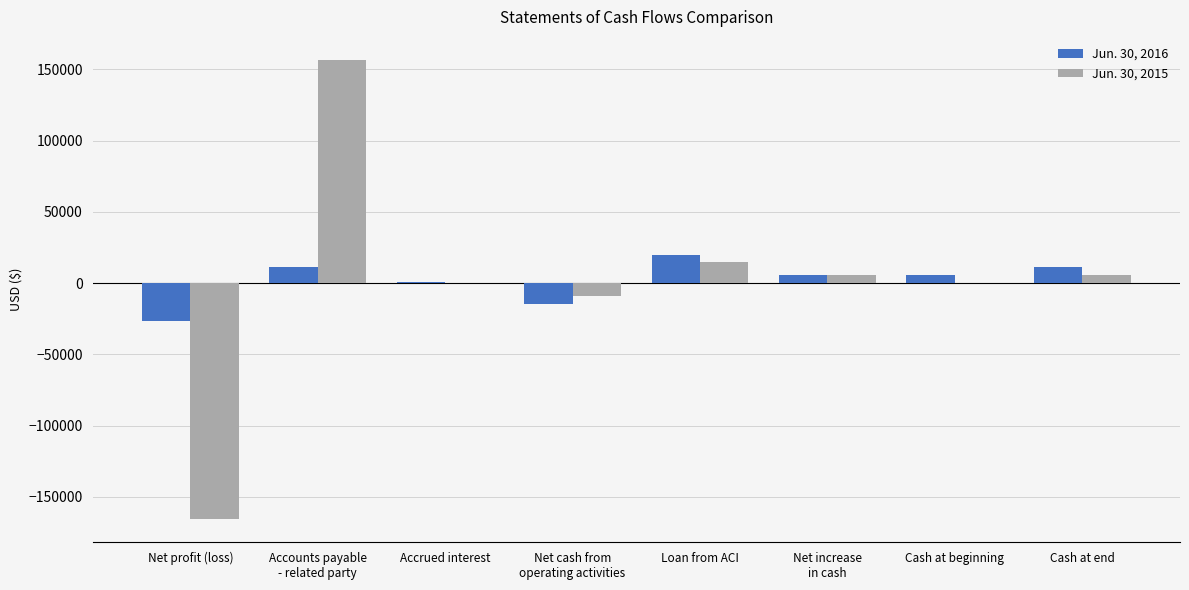

At which category is the sum across all series the highest?

Accounts payable
- related party